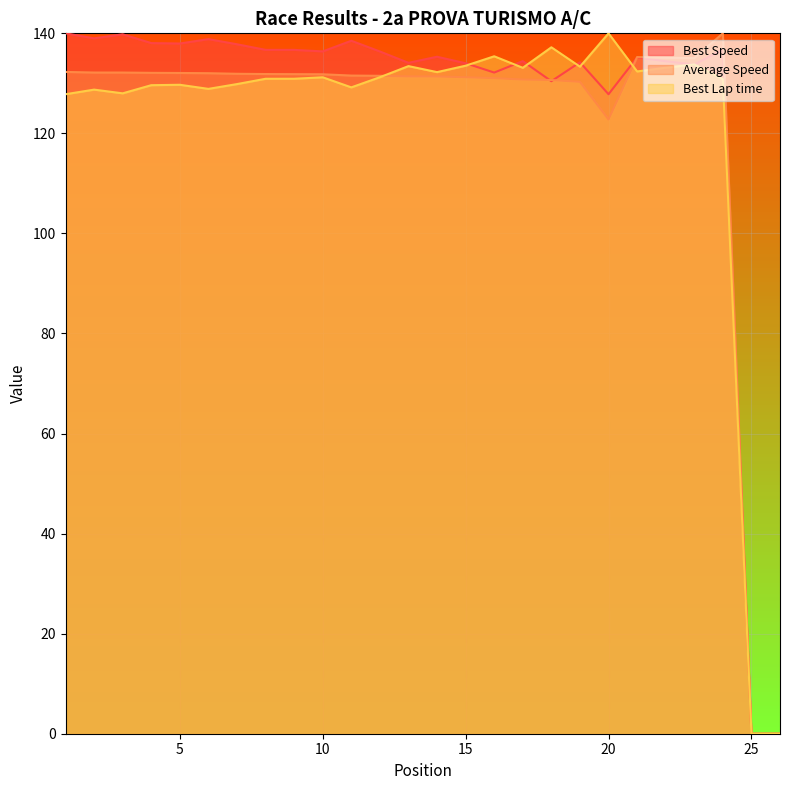

The Average Speed series shows 226.8 at 24. True or false?

False